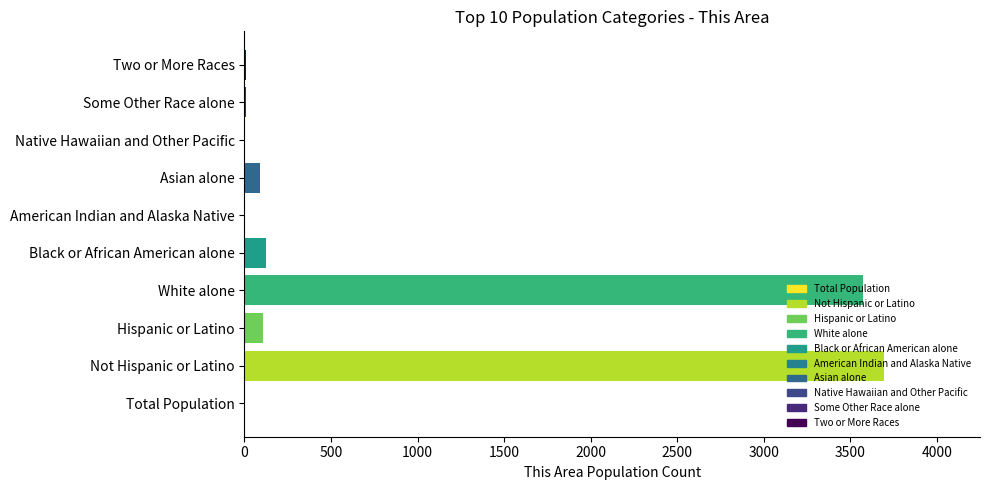

What is the sum of all values?

7607